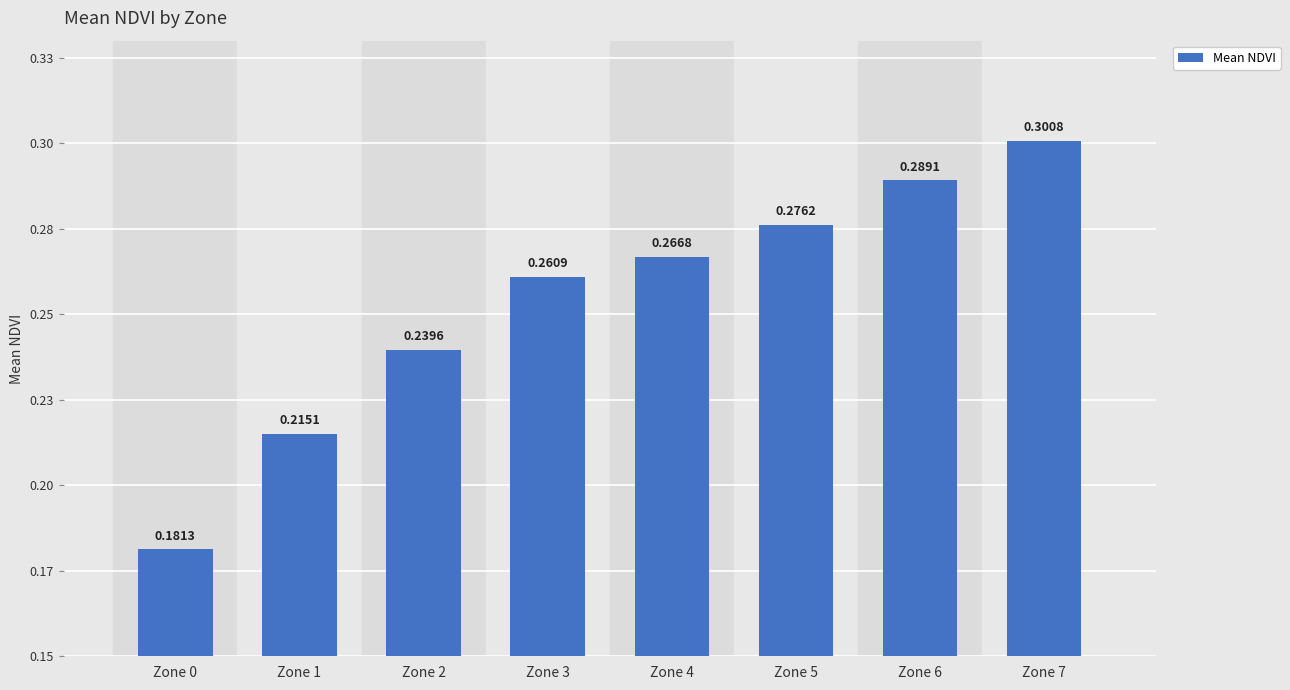

List the labels in order of value, smallest first.

Zone 0, Zone 1, Zone 2, Zone 3, Zone 4, Zone 5, Zone 6, Zone 7